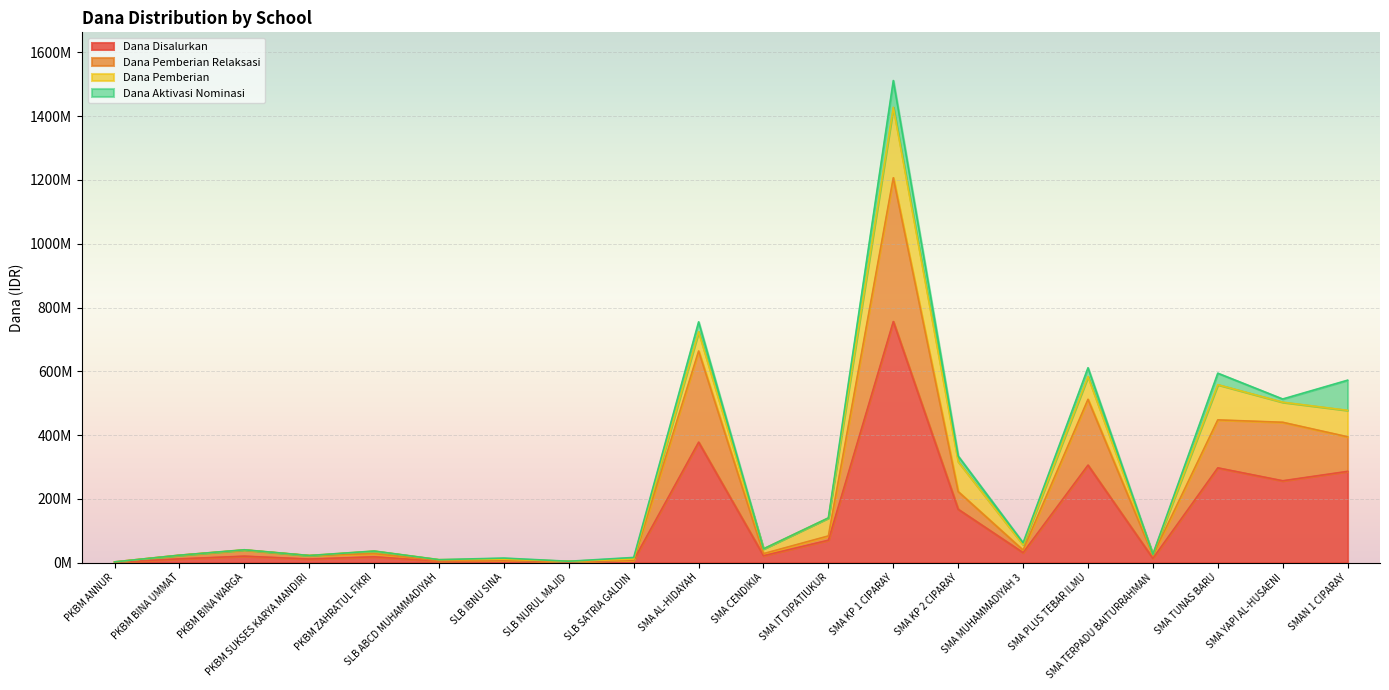

In Dana Pemberian Relaksasi, how many points are higher than both neighbors (excluding endpoints)?

7